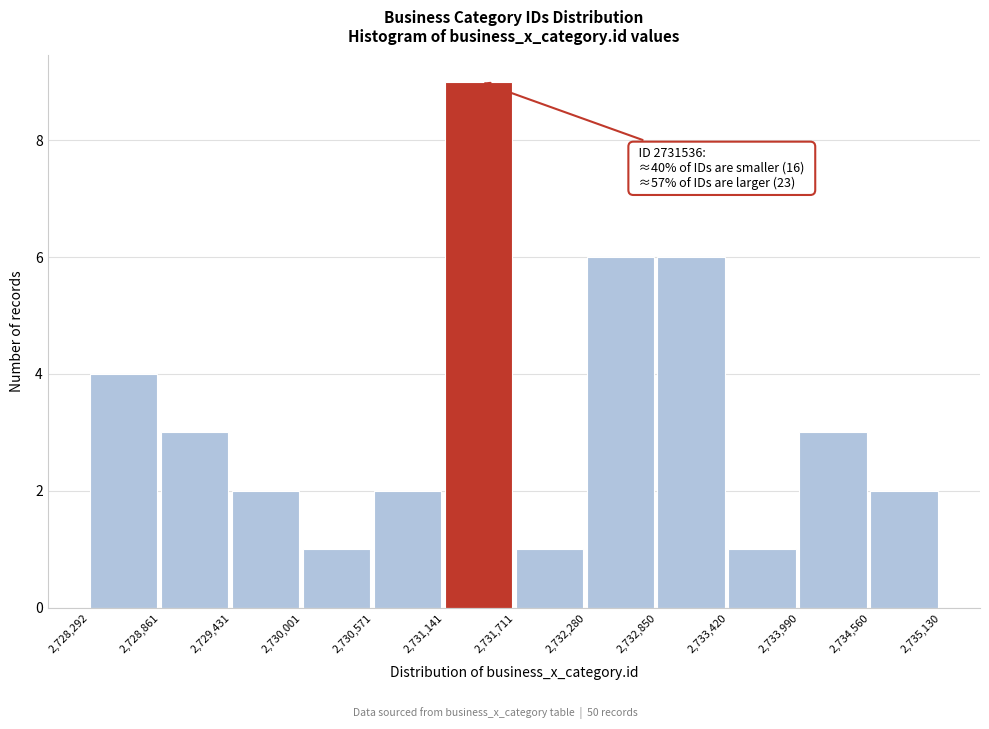

Which range on the x-axis has the tallest bar?

2,731,141 to 2,731,711